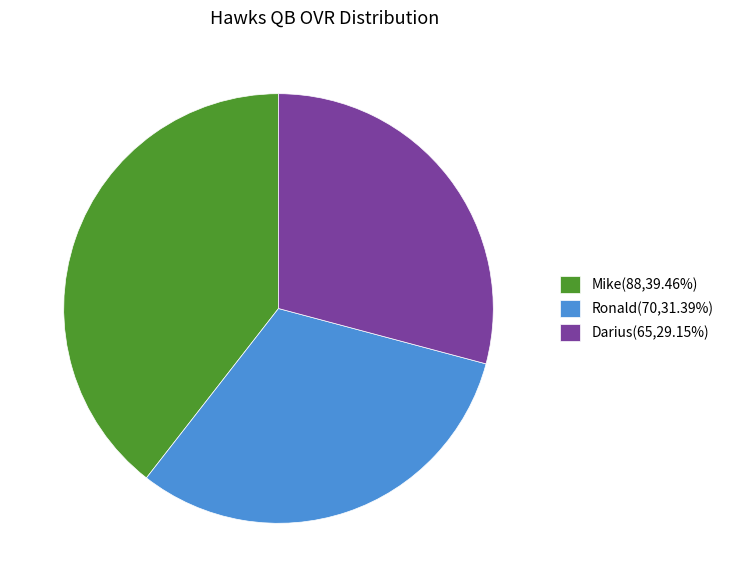

Do Ronald(70,31.39%) and Mike(88,39.46%) together represent more than half of the pie?

Yes